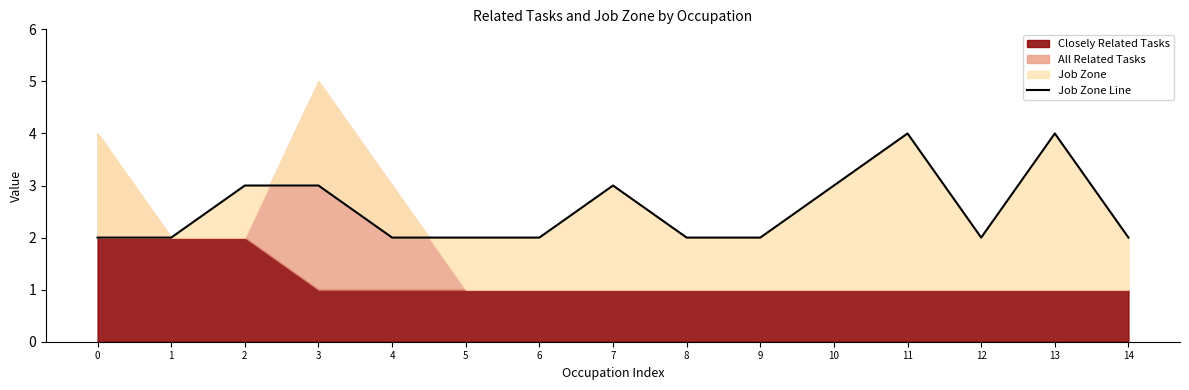

True or false: the data shows 3 at 8.

False